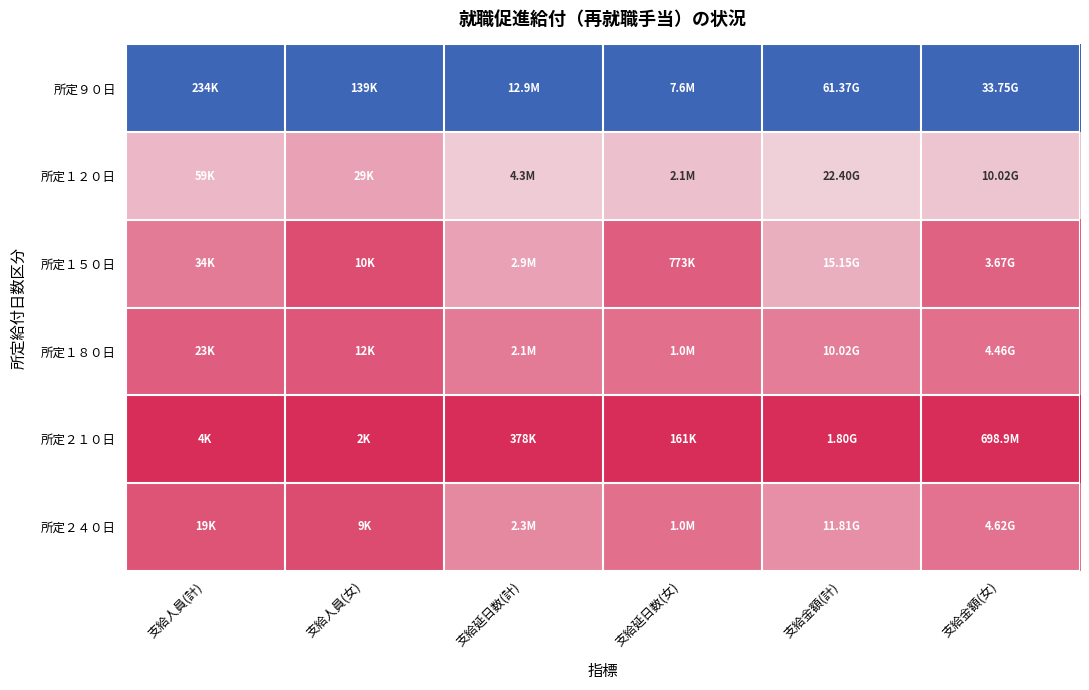

List the series in order of their peak value, lowest first.

所定２１０日, 所定１８０日, 所定２４０日, 所定１５０日, 所定１２０日, 所定９０日